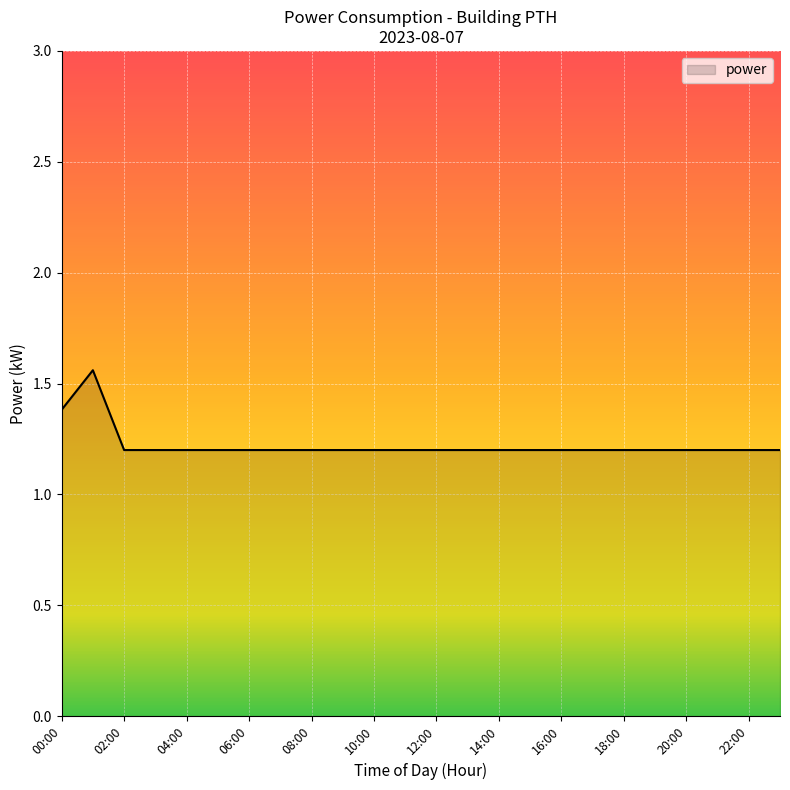

What is the difference between the maximum and minimum values?

0.4